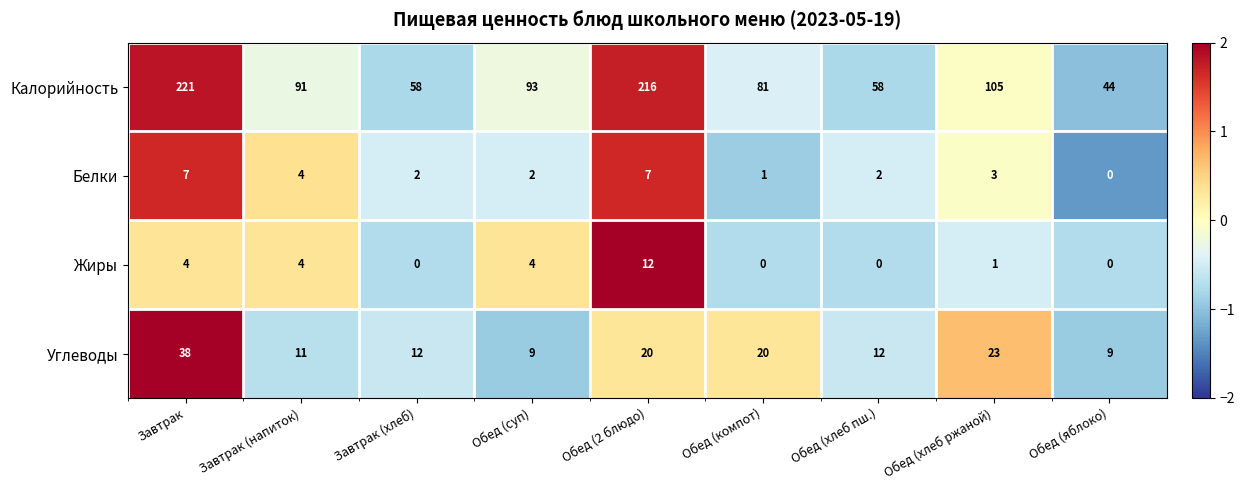

At which label is Углеводы closest to 23?

Обед (хлеб ржаной)